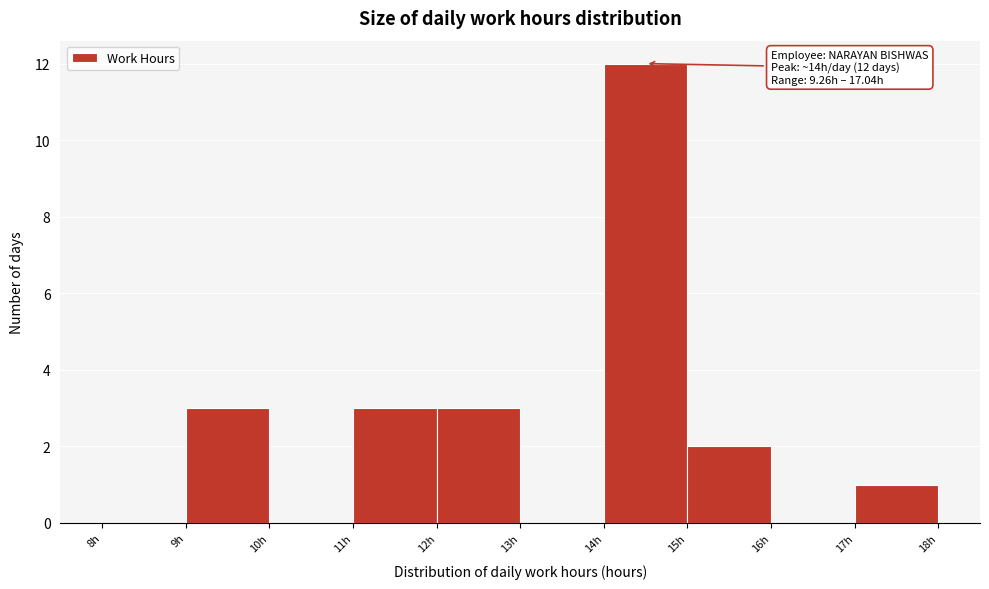

Over which range of the x-axis is the bar tallest?

14 to 15